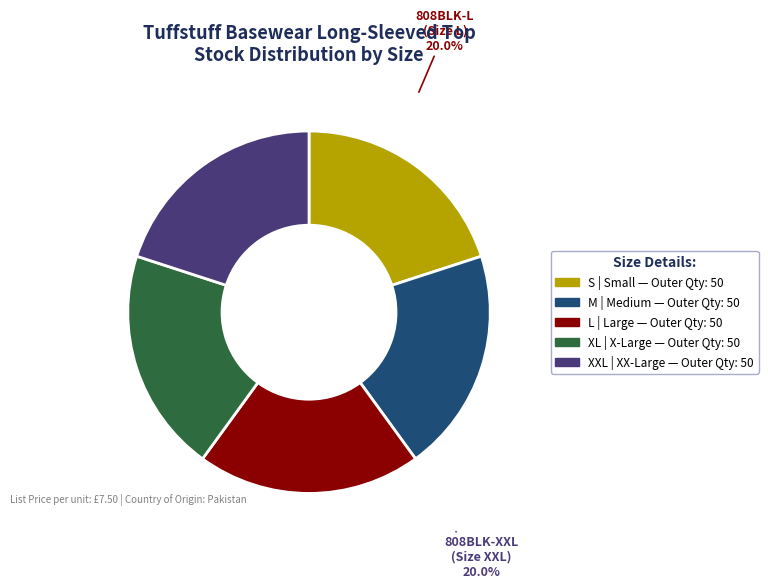

Is there any slice that represents more than half of the pie?

No